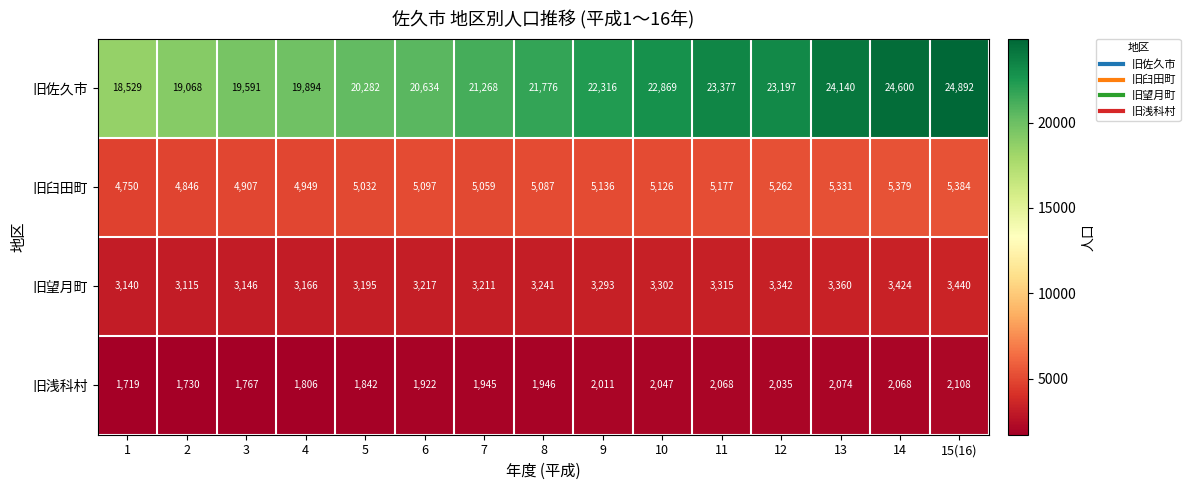

What is the smallest value displayed?

1719